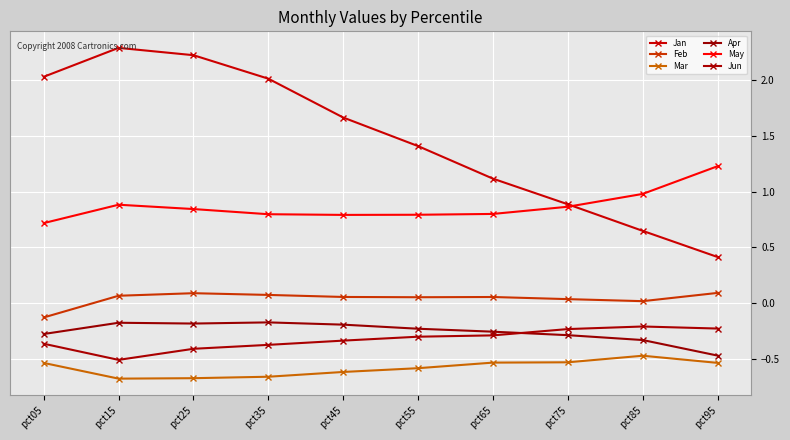

At which category is the sum across all series the highest?

pct25